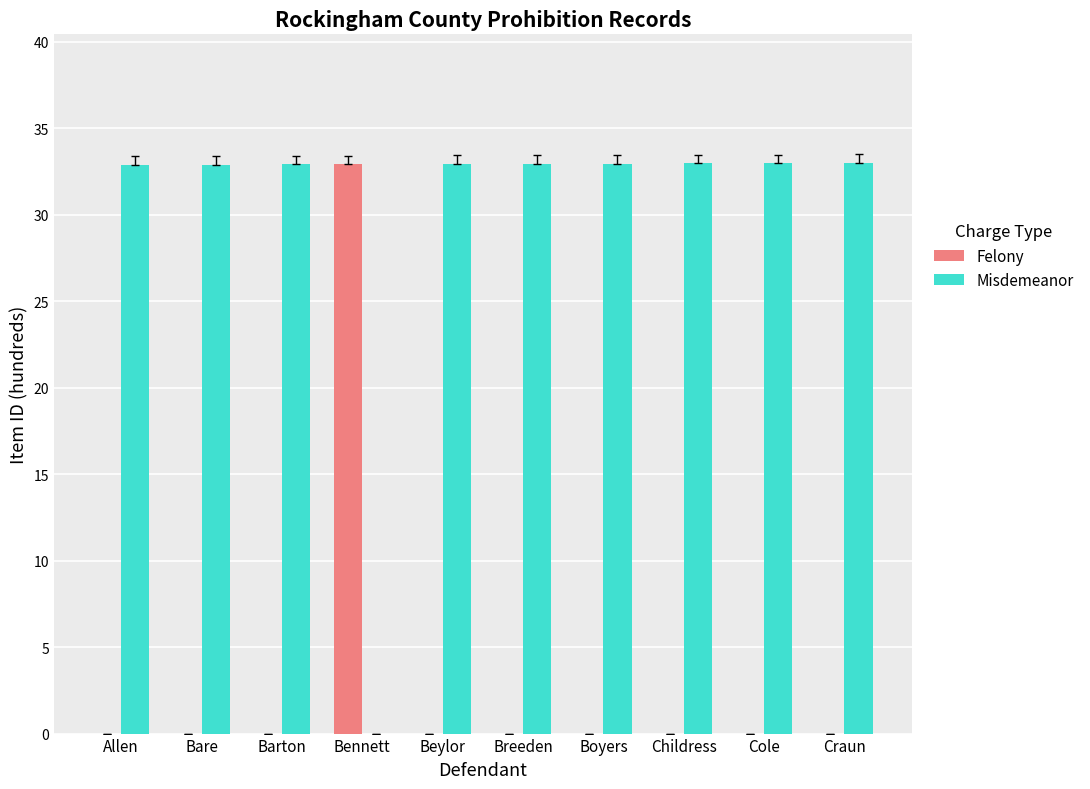

Is it true that Misdemeanor equals 49.7 at Breeden?

False